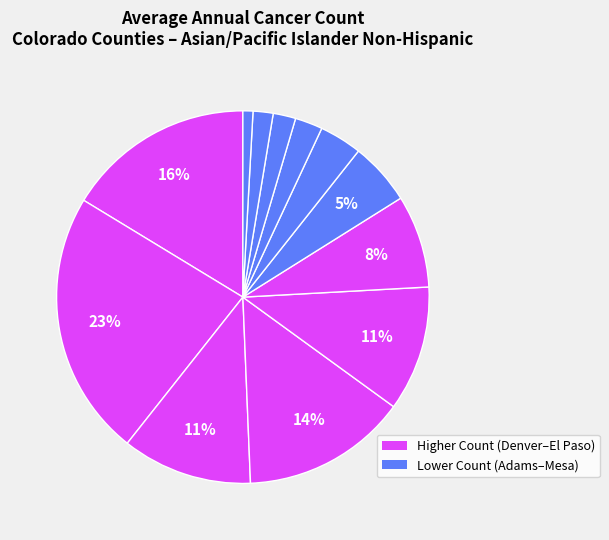

Rank the categories by value from highest to lowest.

Arapahoe County, Denver County, El Paso County, Jefferson County, Adams County, Douglas County, Boulder County, Larimer County, Weld County, Broomfield County, Pueblo County, Mesa County